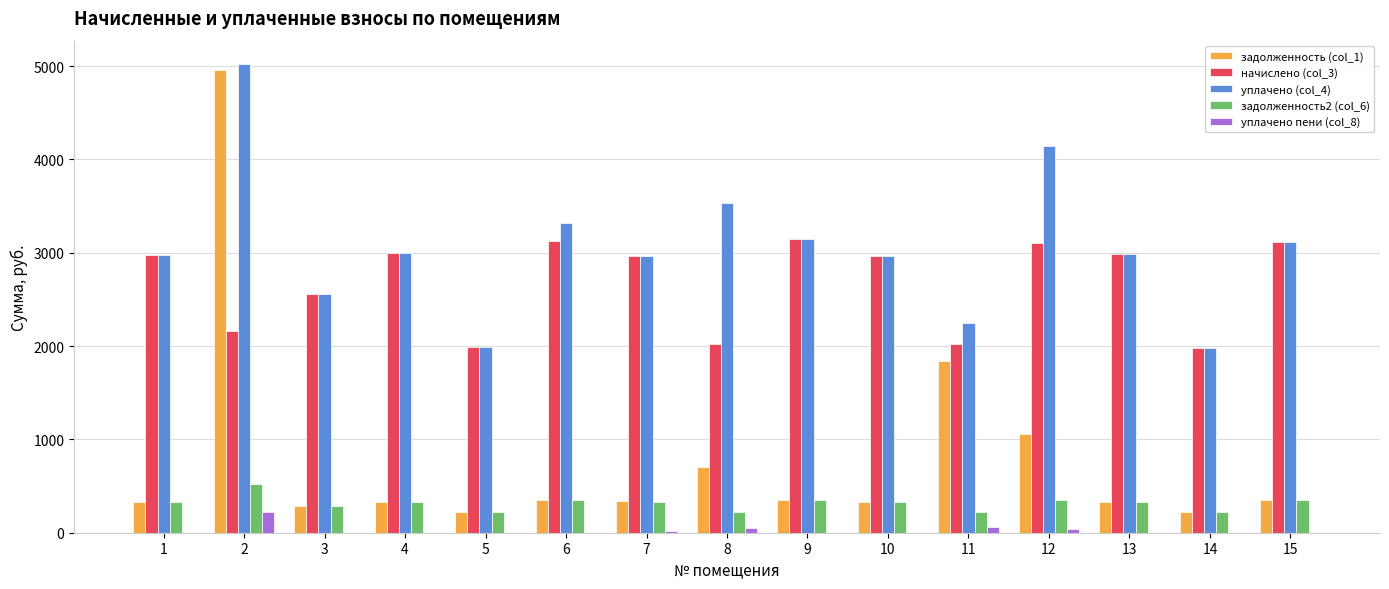

What is the maximum value for задолженность (col_1)?

4958.4